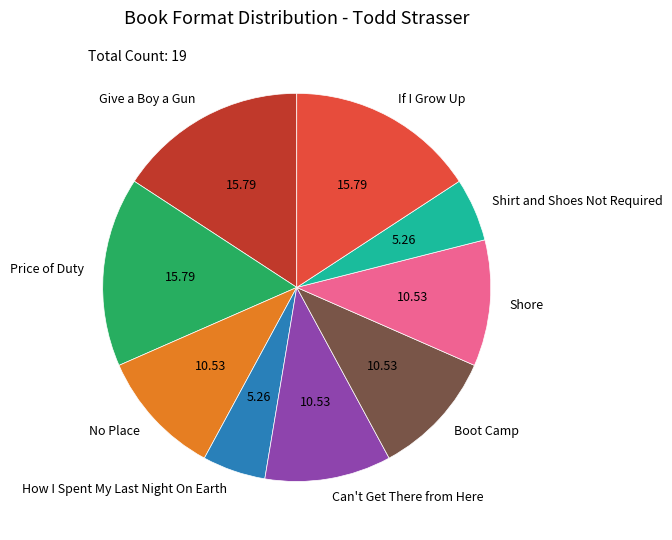

Does any single category account for the majority?

No